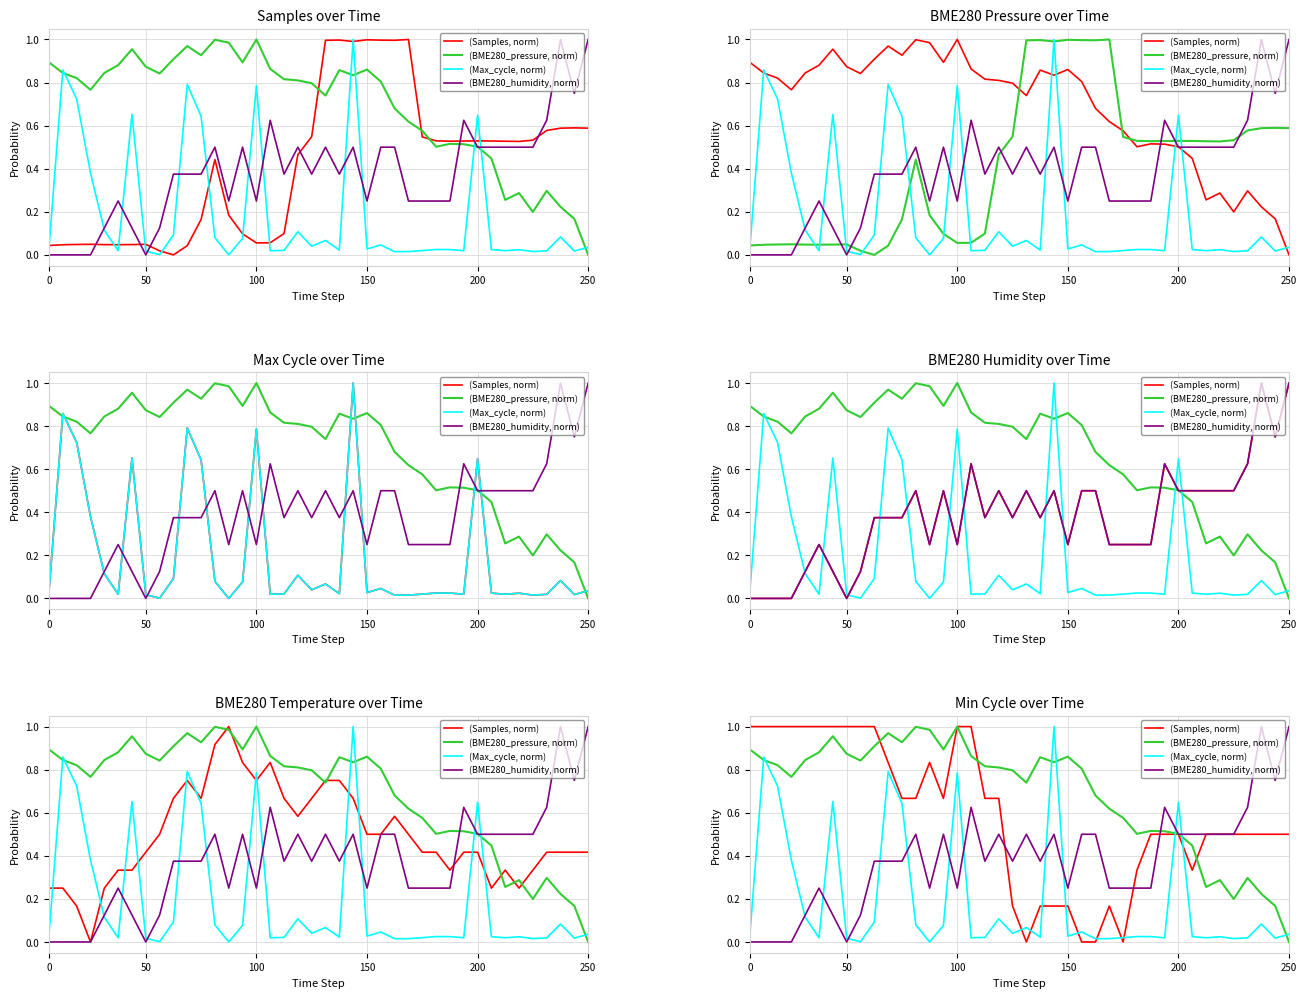

List the series in order of their overall mean, lowest first.

Max_cycle, BME280_humidity, Samples, BME280_pressure